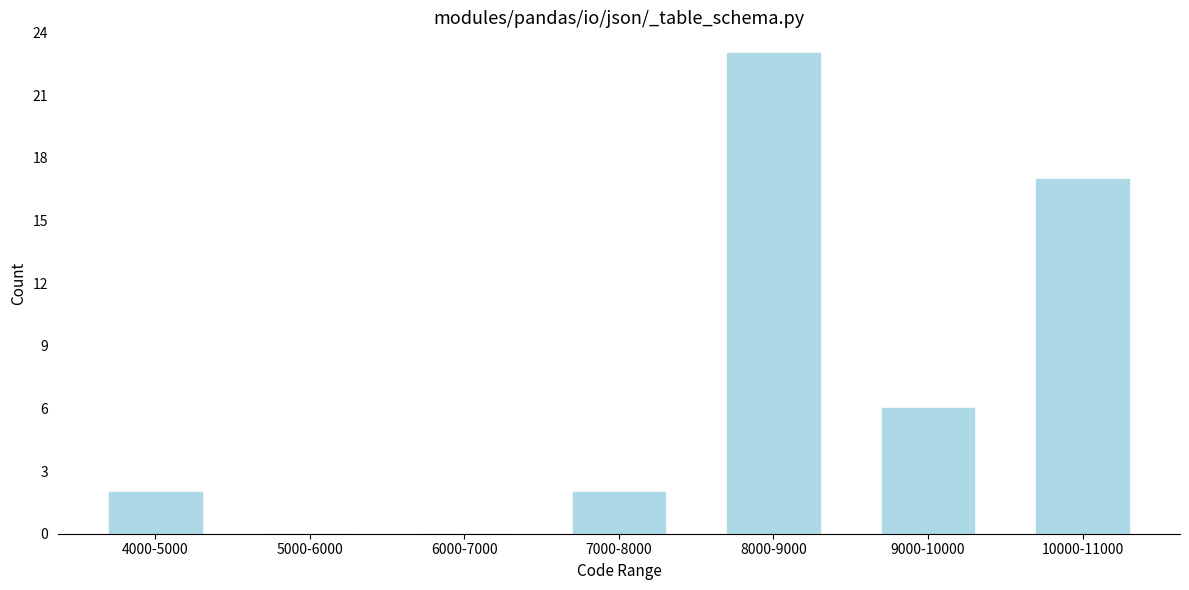

Reading left to right, list all the values displayed in this chart.

4000-5000=2	5000-6000=0	6000-7000=0	7000-8000=2	8000-9000=23	9000-10000=6	10000-11000=17